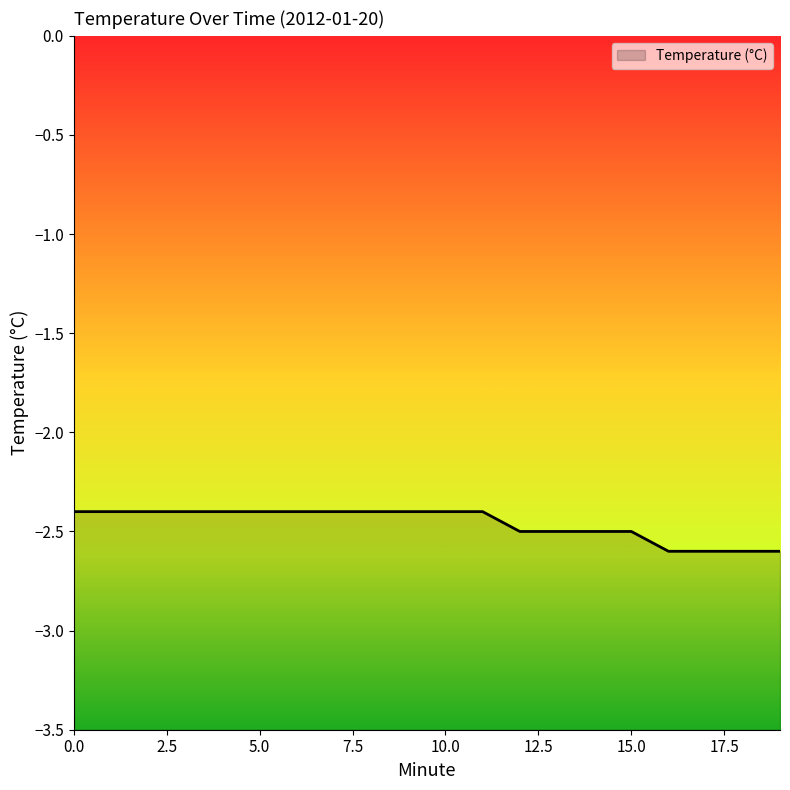

What is the value of the 11th point from the left?

-2.4